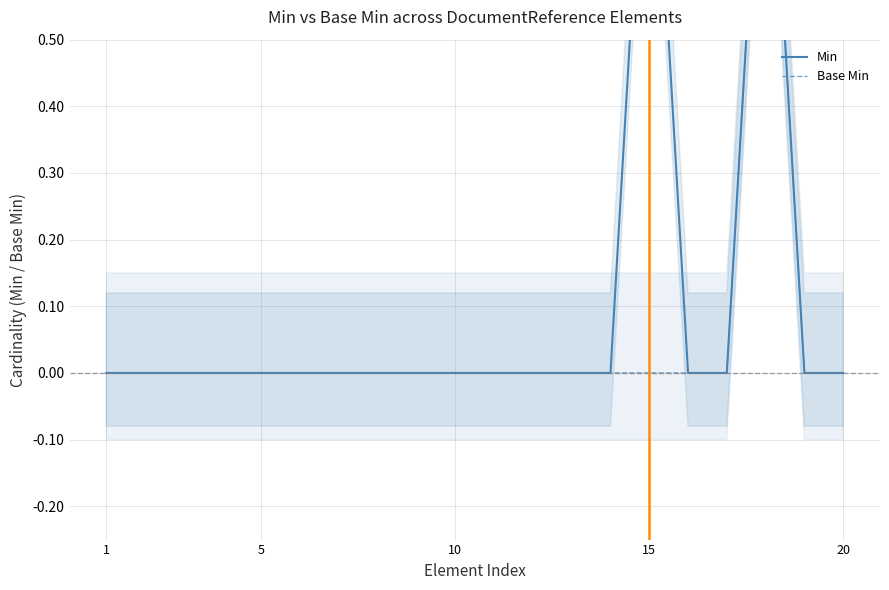

List the series in order of their peak value, highest first.

Min, Base Min